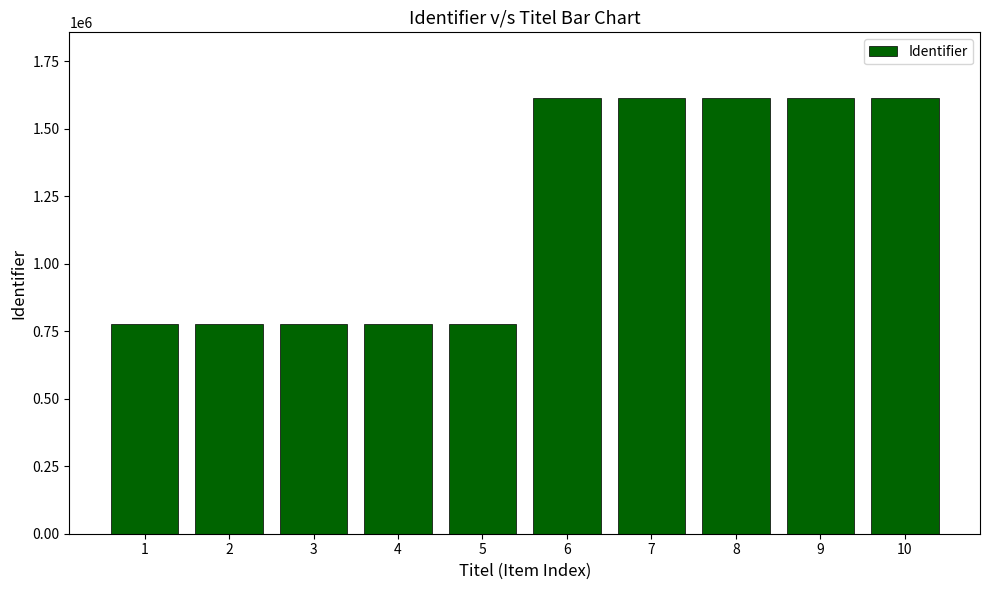

Does the chart contain stacked bars?

No